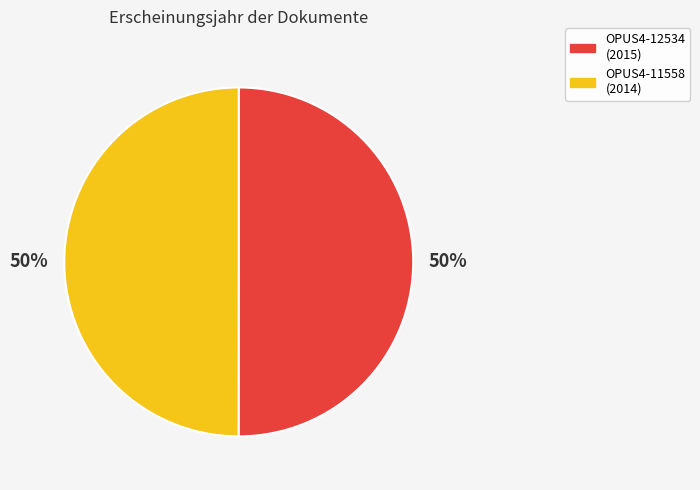

How many segments does this pie chart have?

2